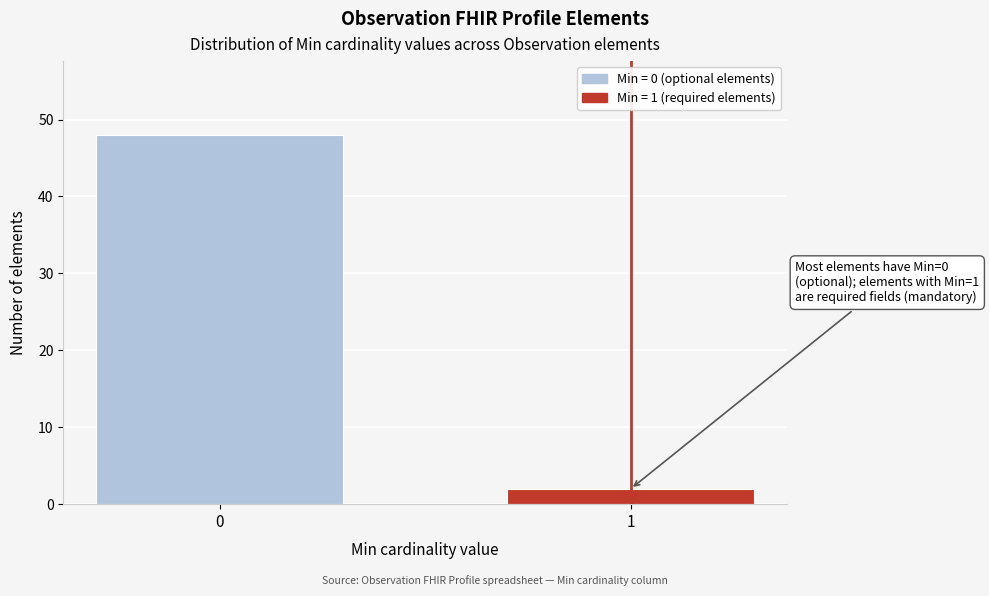

Reading left to right, list all the values displayed in this chart.

48	2